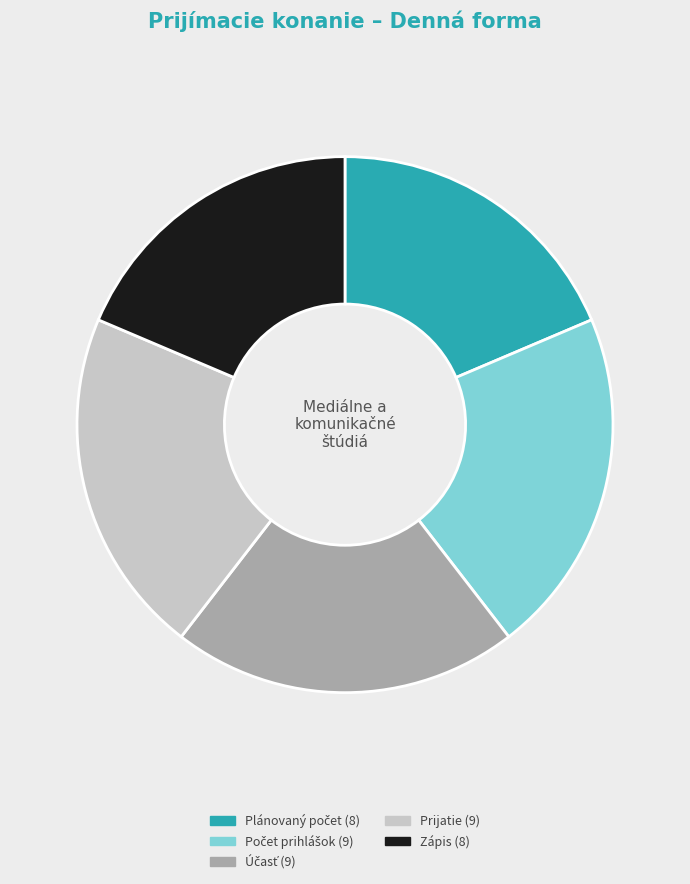

How many segments does this pie chart have?

5